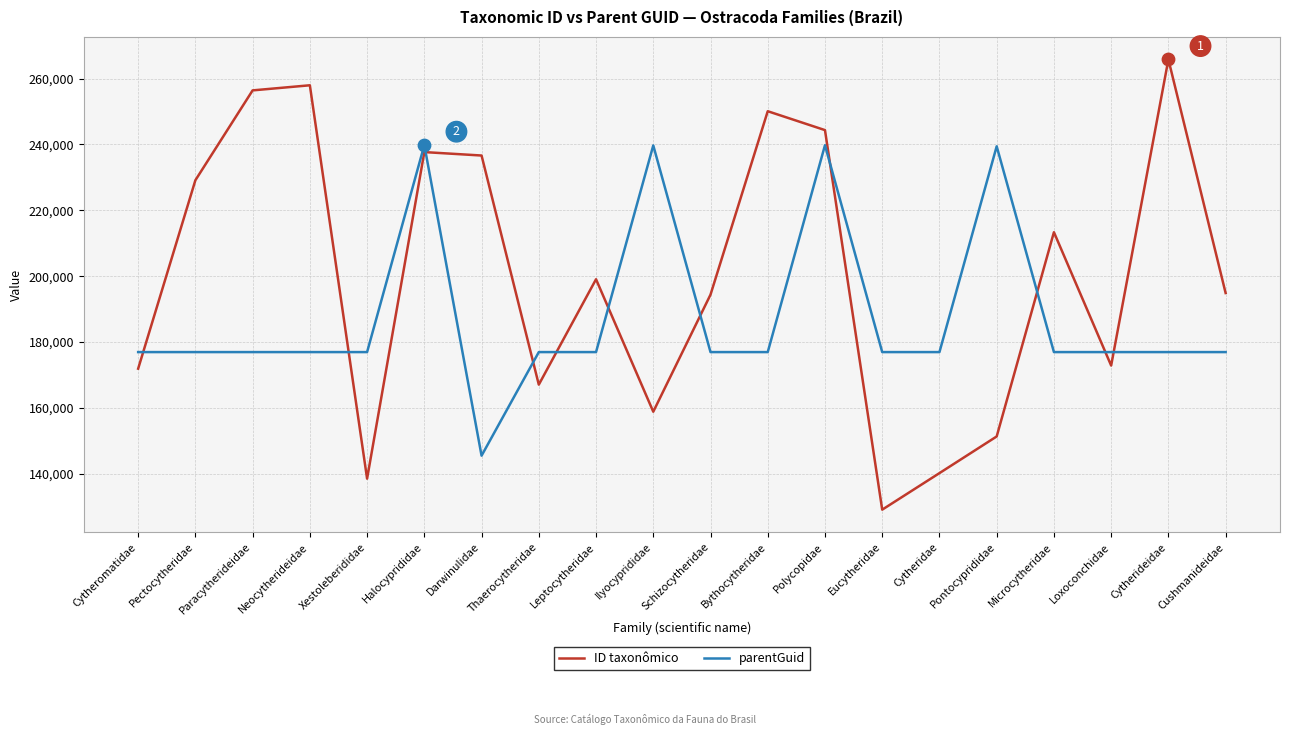

Which series has the widest spread of values?

ID taxonômico